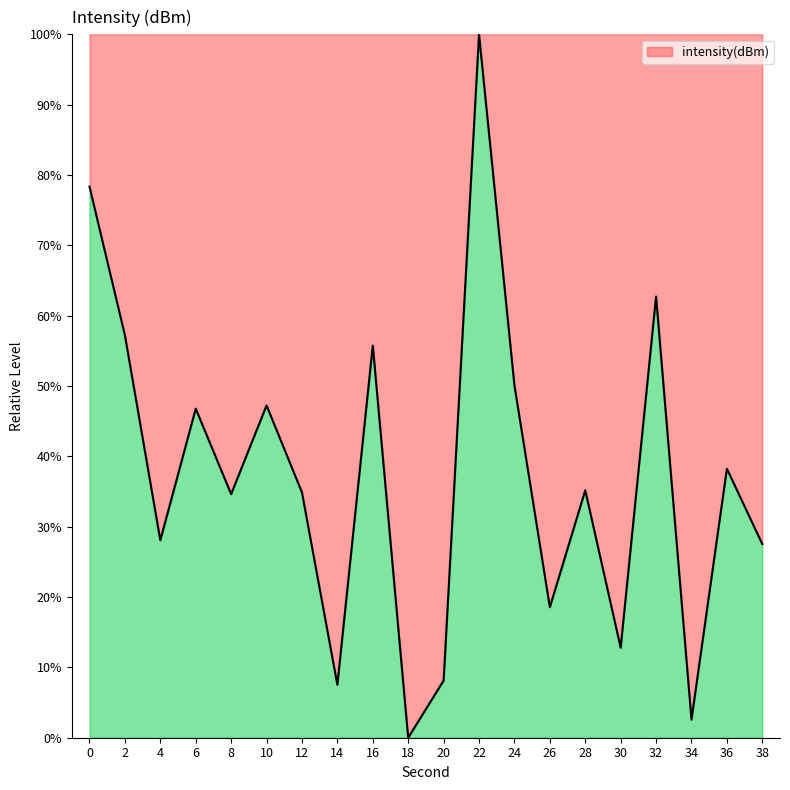

At which category does the data reach its first local valley?

4